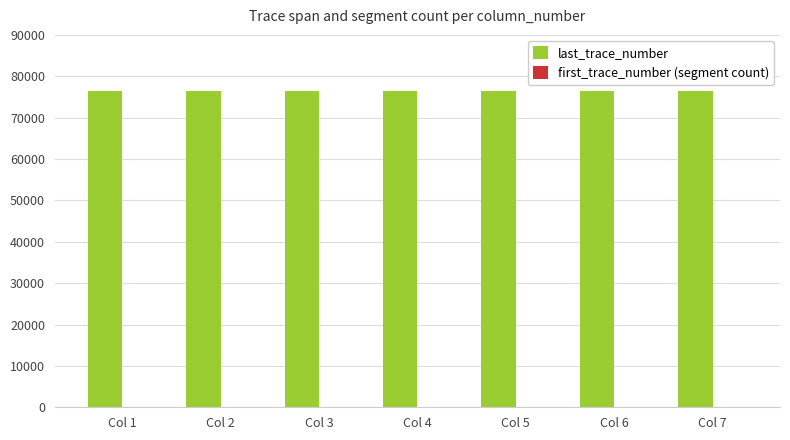

What is the sum of all last_trace_number values?

535500